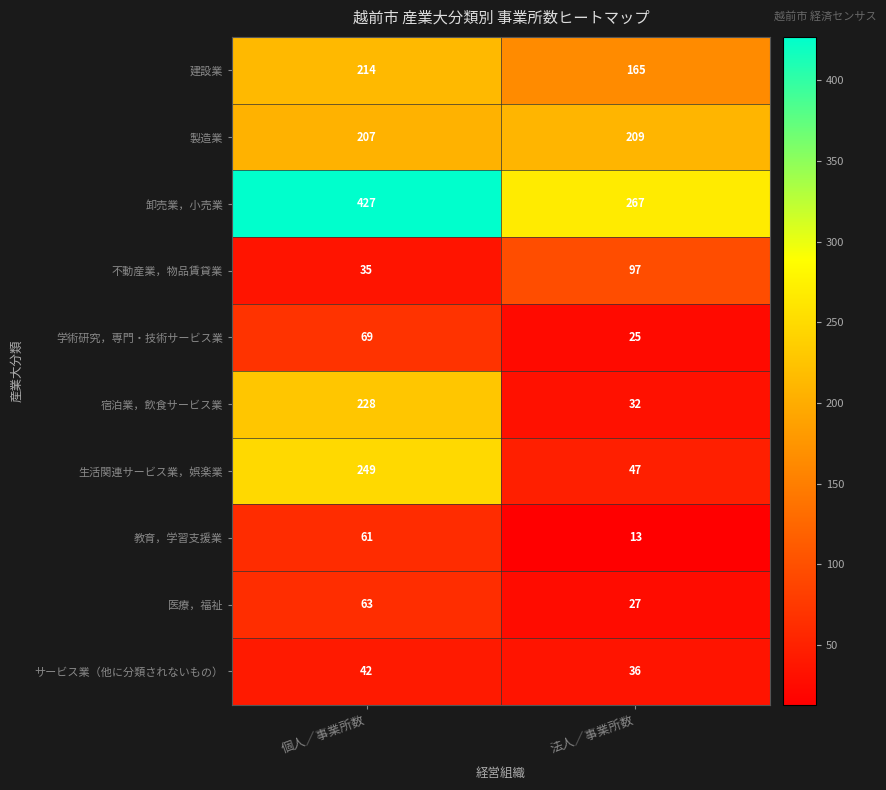

Where is 建設業 nearest to the value 189?

法人／事業所数